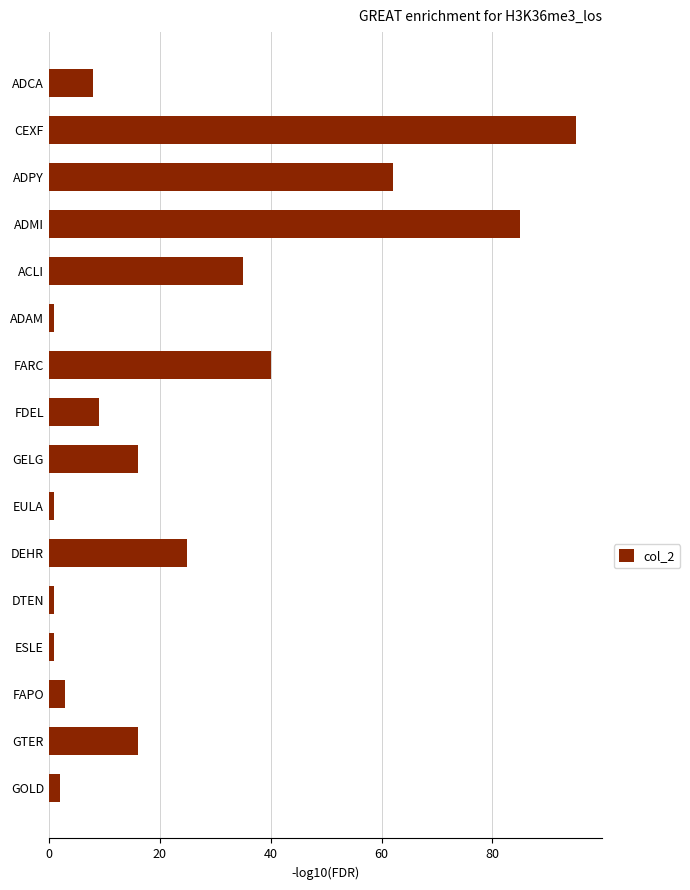

Is it true that the value at FARC is 27?

False